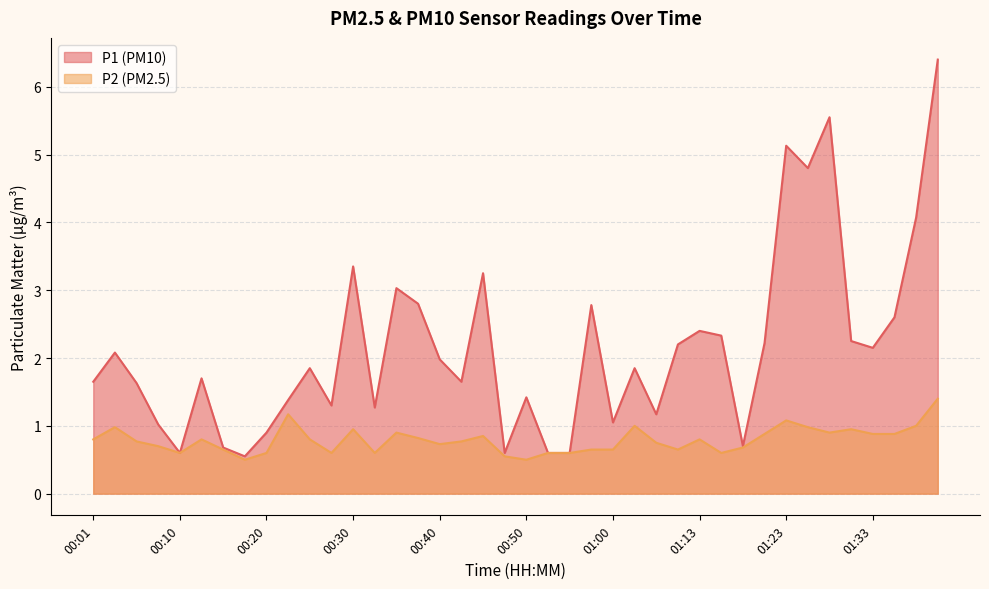

Rank the series at 01:15 from highest to lowest value.

P1, P2